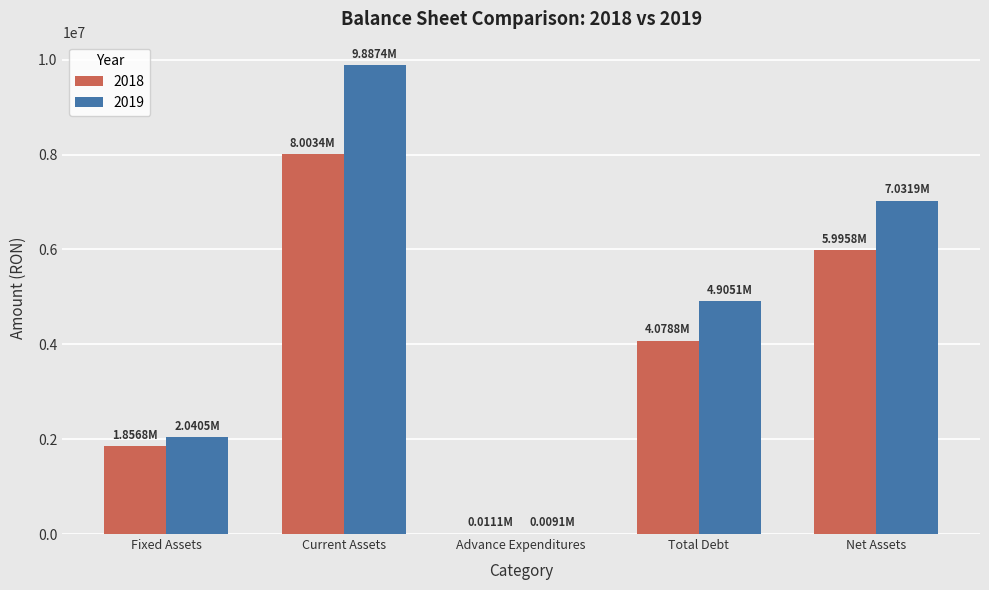

What is the total value across all series at Current Assets?

17890786